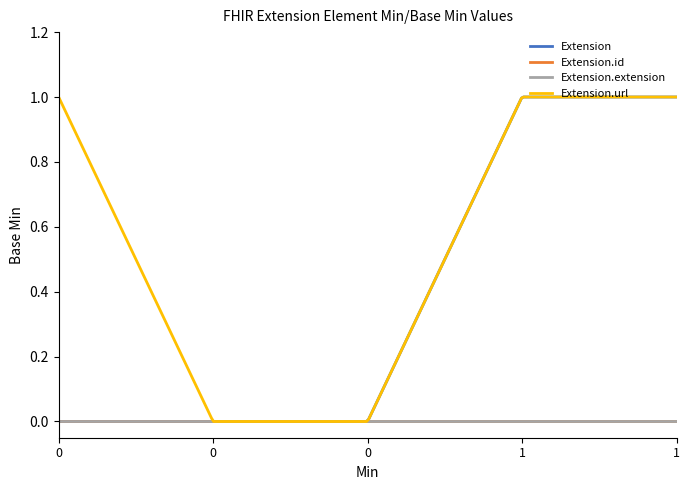

Which series has the largest range (max minus min)?

Extension